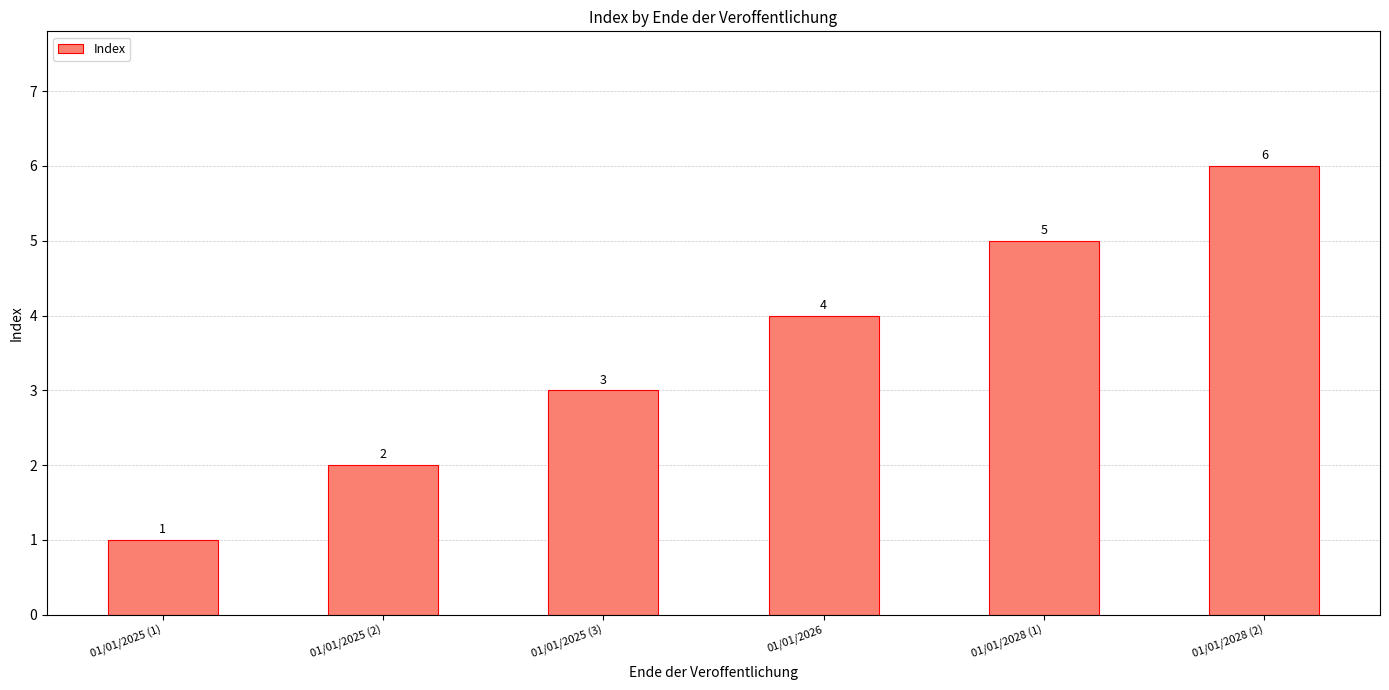

What is the average value?

4